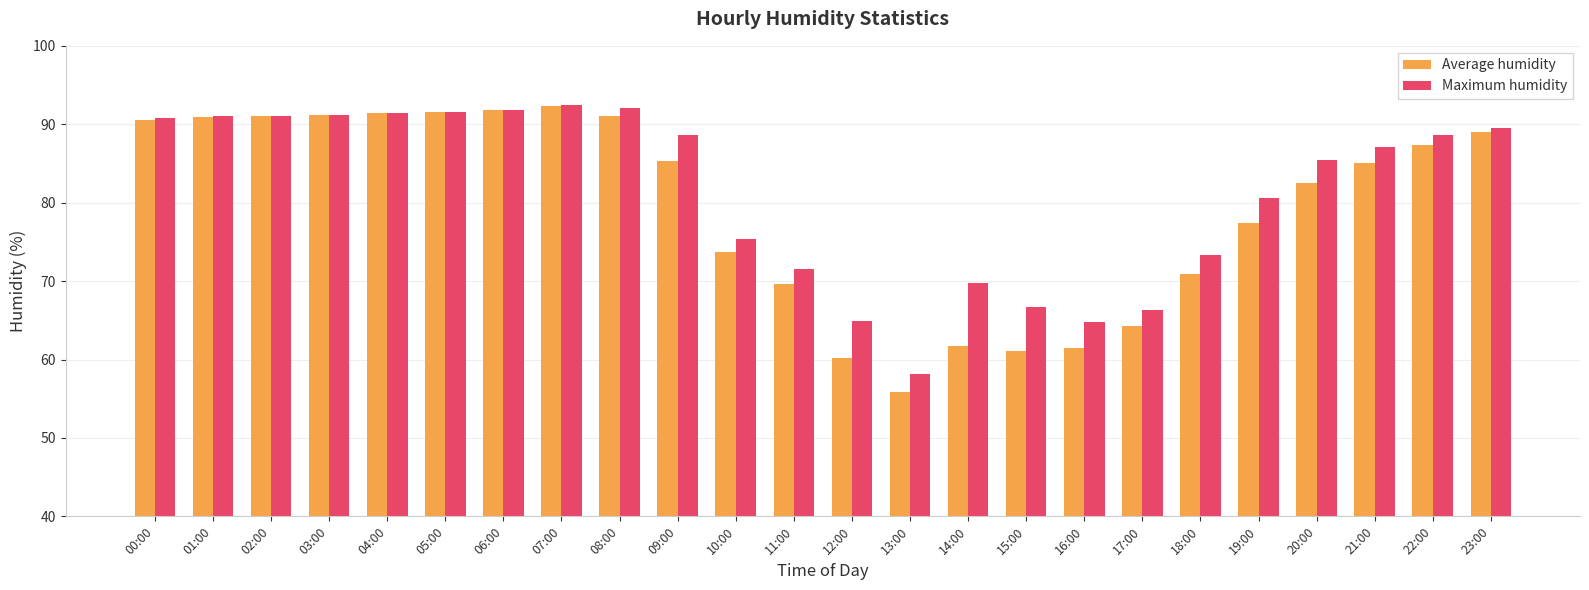

What is the maximum value for Maximum humidity?

92.5